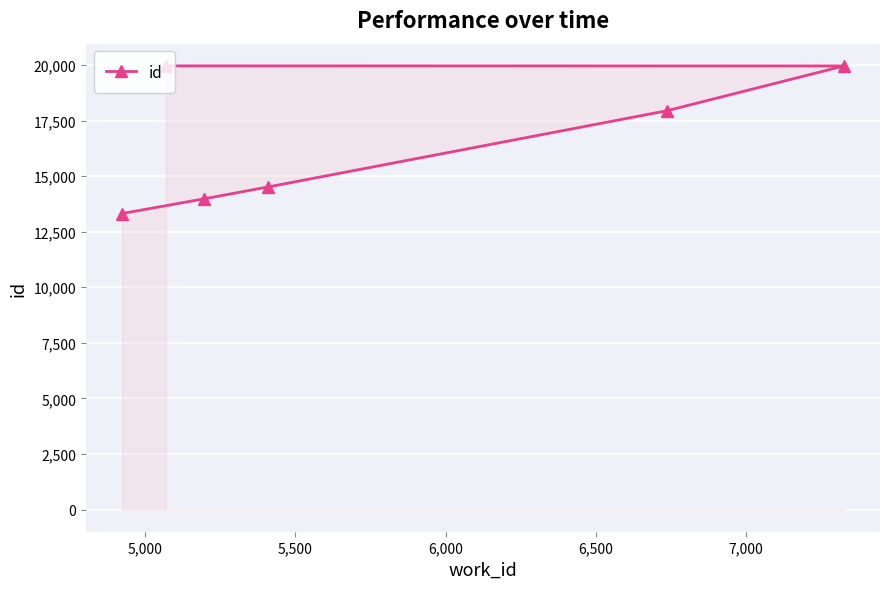

What is the minimum value shown in the chart?

13316